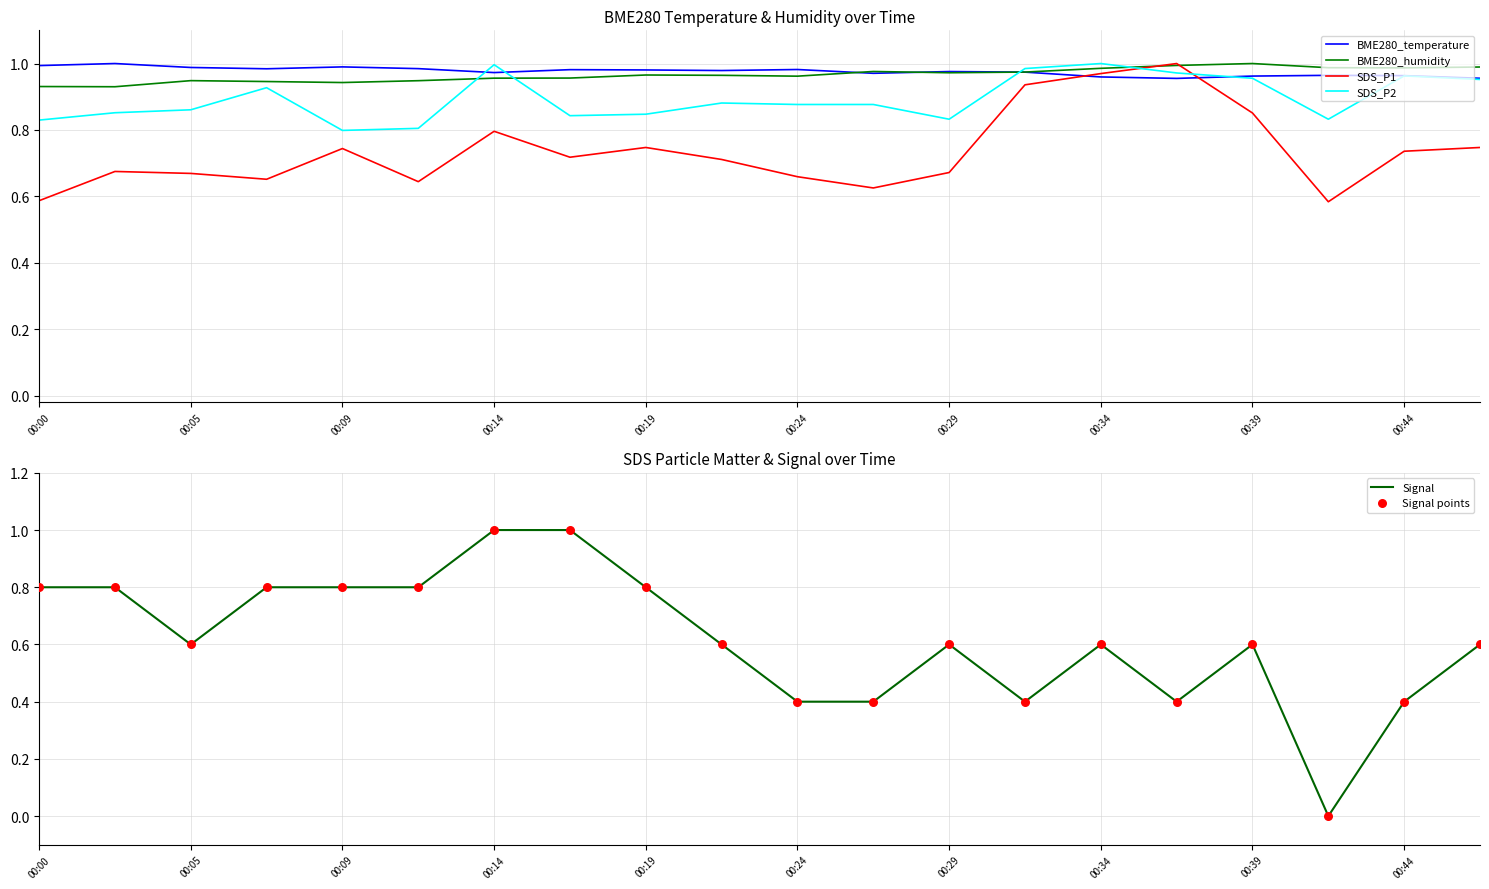

Is it true that BME280_temperature equals 0.5 at 00:44?

False